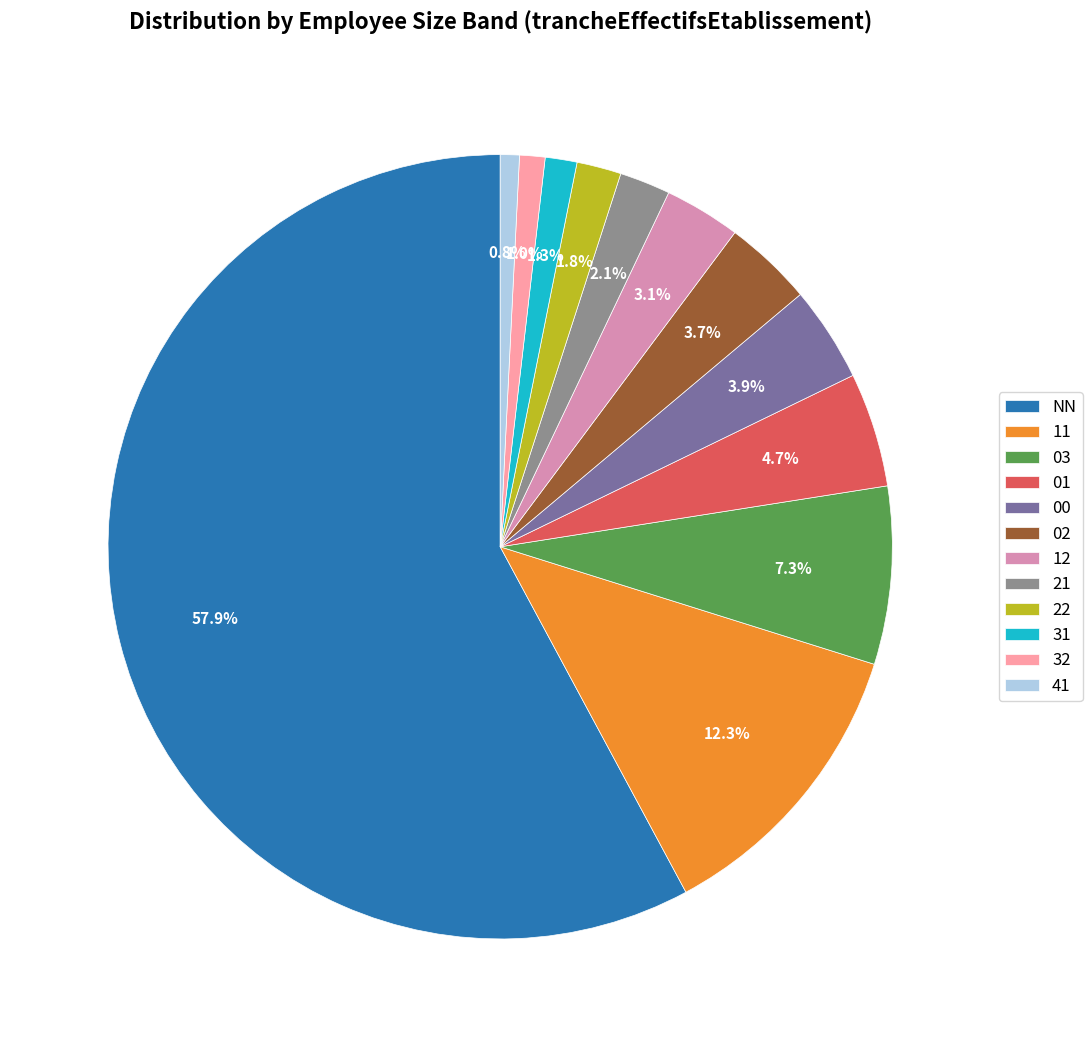

Which slice is the largest?

NN